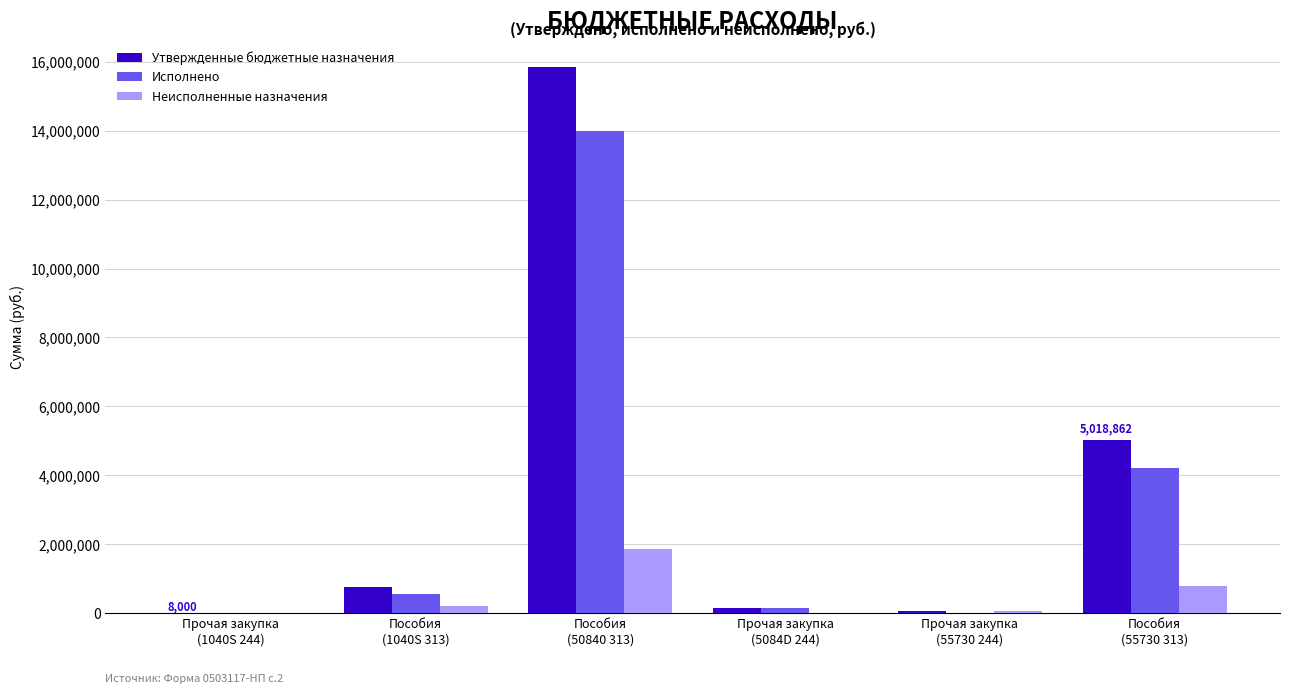

Count the number of categories in the chart.

6